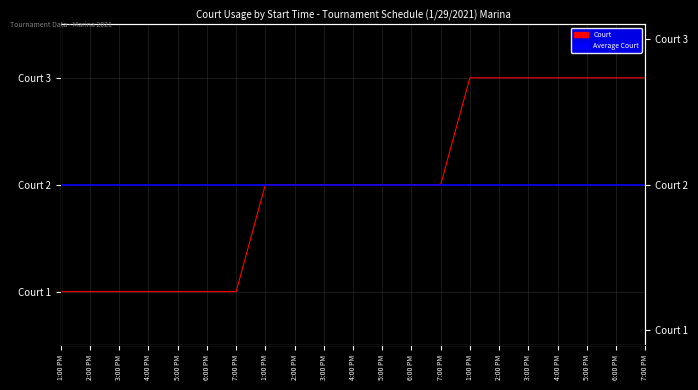

Where does the data first go above 2?

1:00 PM